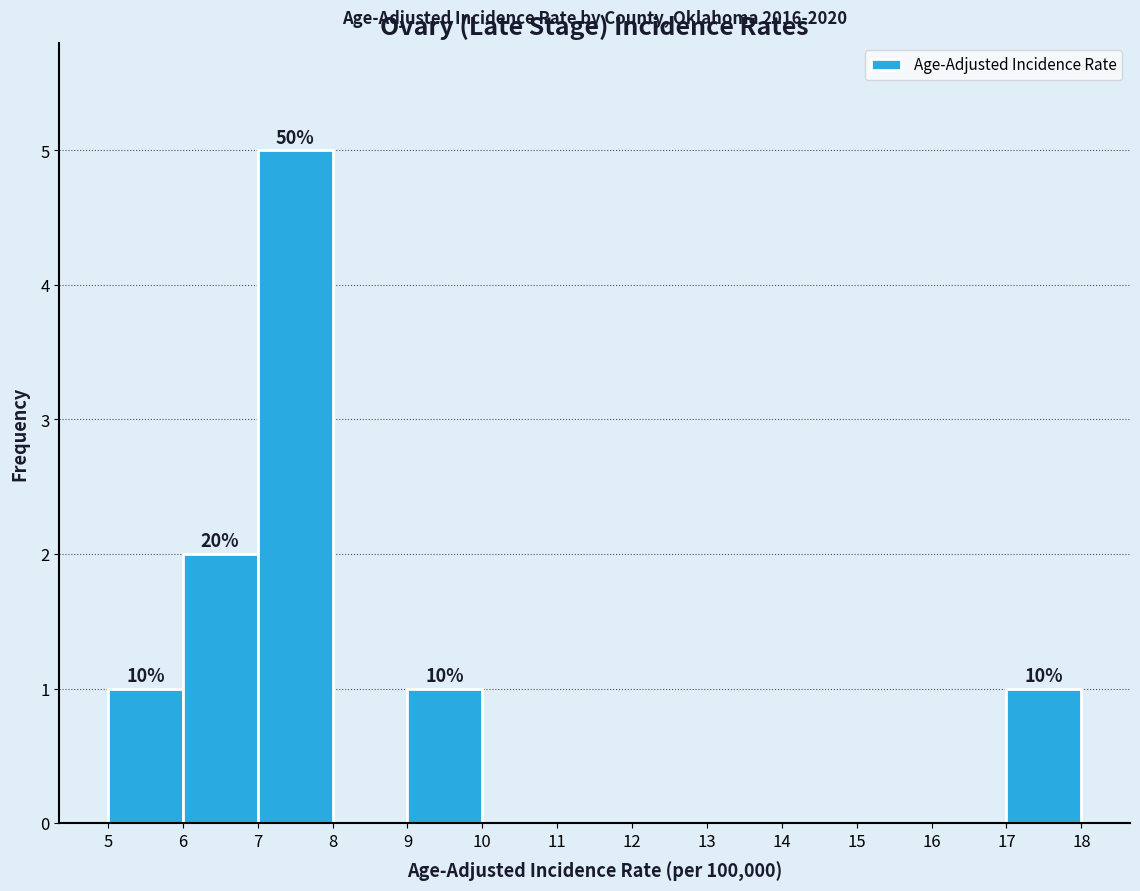

Over which range of the x-axis is the bar tallest?

7 to 8